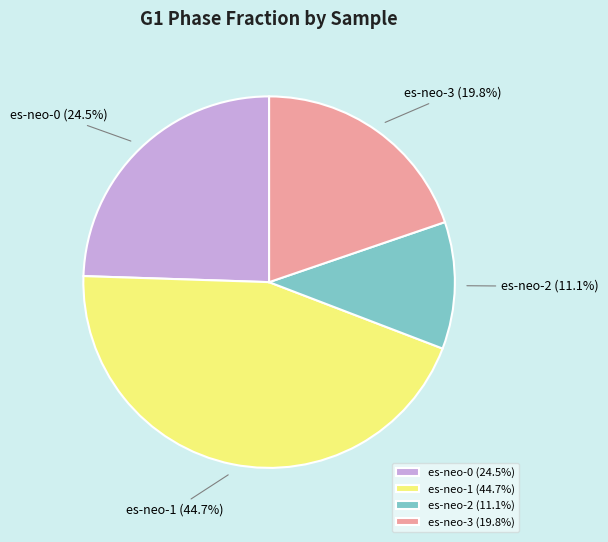

How much of the chart is everything except es-neo-3?

80.2%